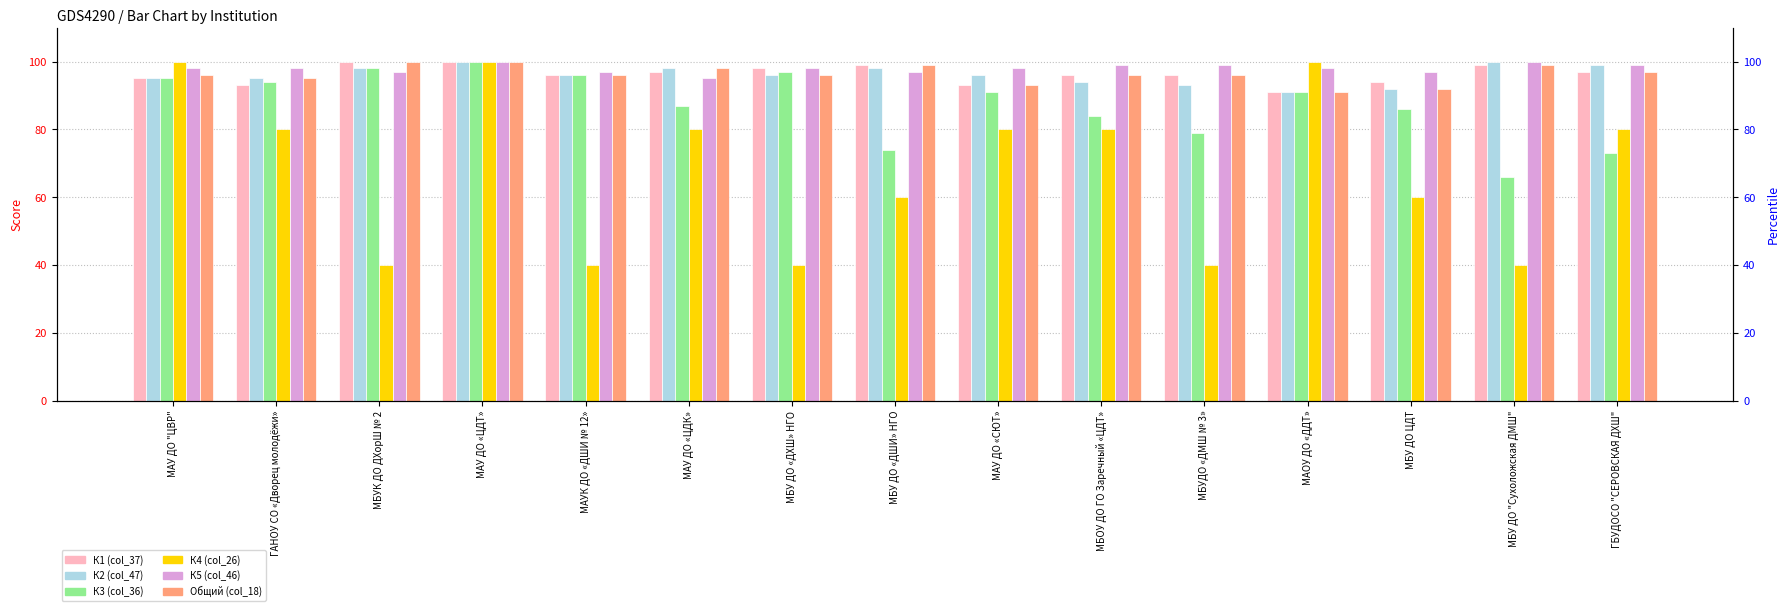

Which has a higher value, МАУ ДО "ЦВР" or МБУК ДО ДХорШ № 2?

МБУК ДО ДХорШ № 2